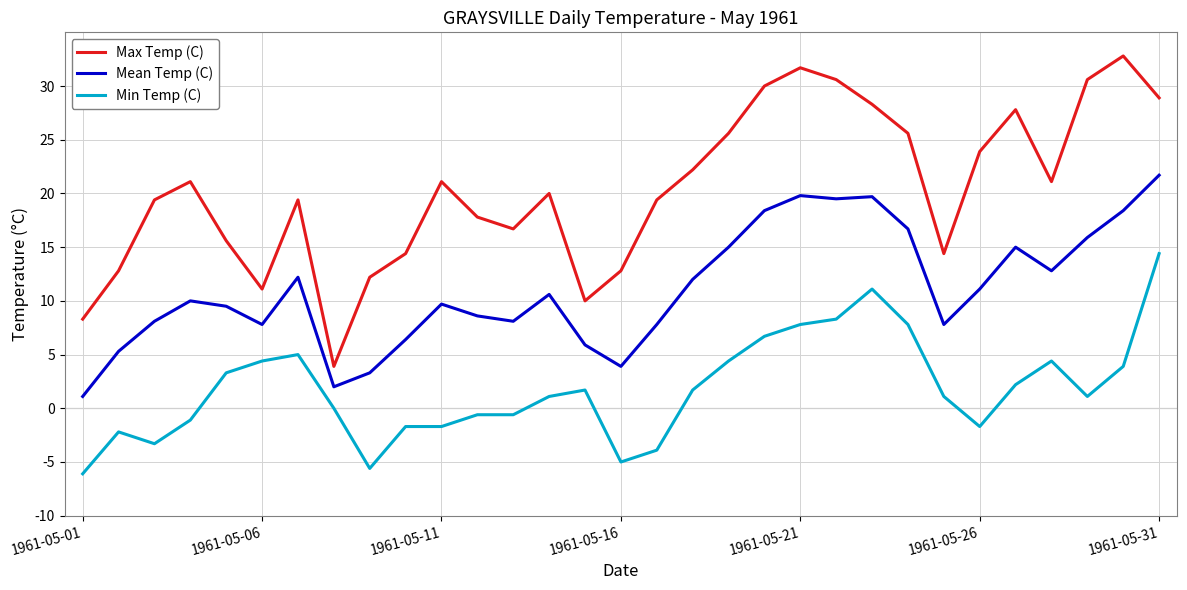

What is the minimum value for Mean Temp (C)?

1.1